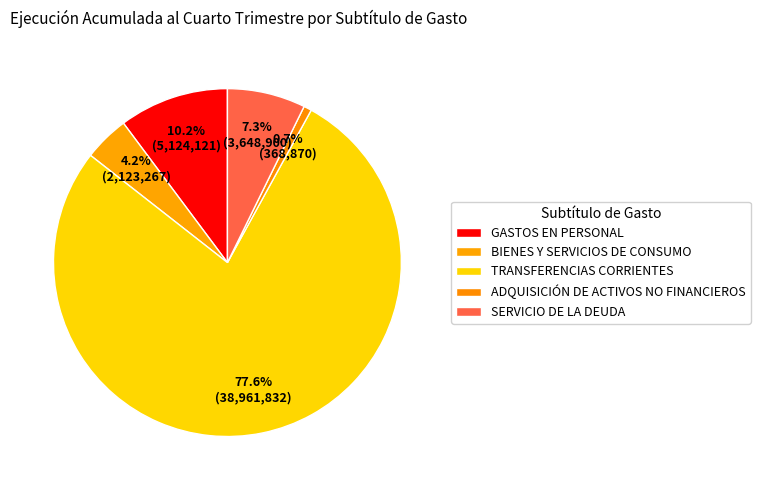

How many segments does this pie chart have?

5